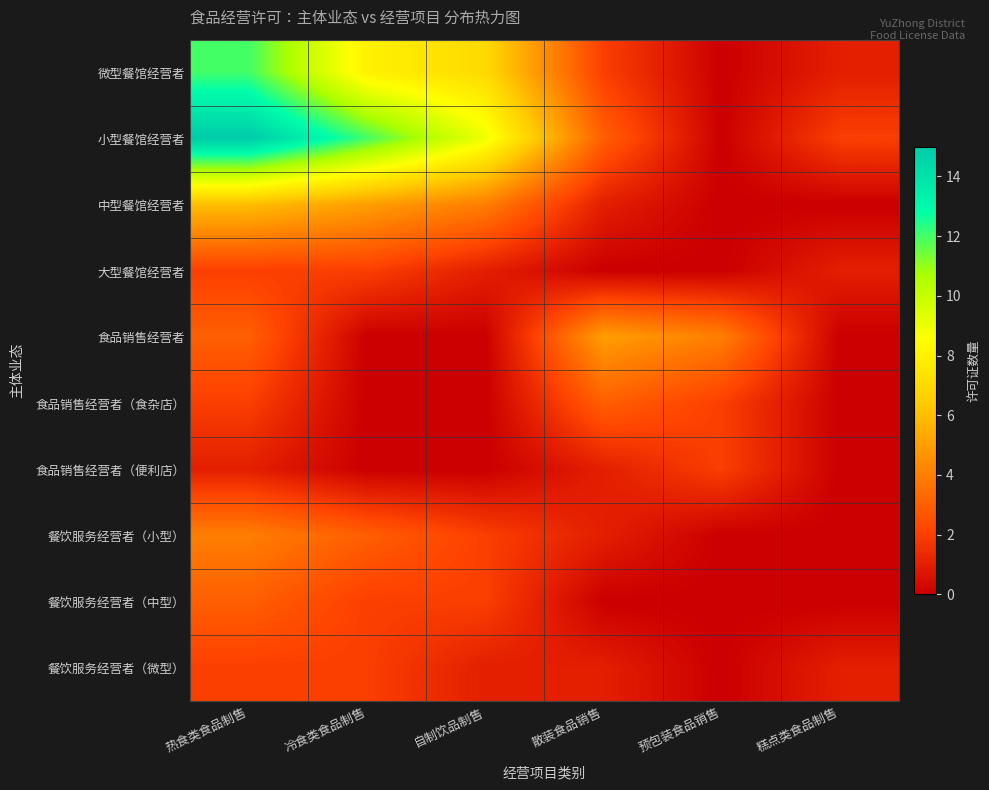

Count the number of data series in this chart.

10